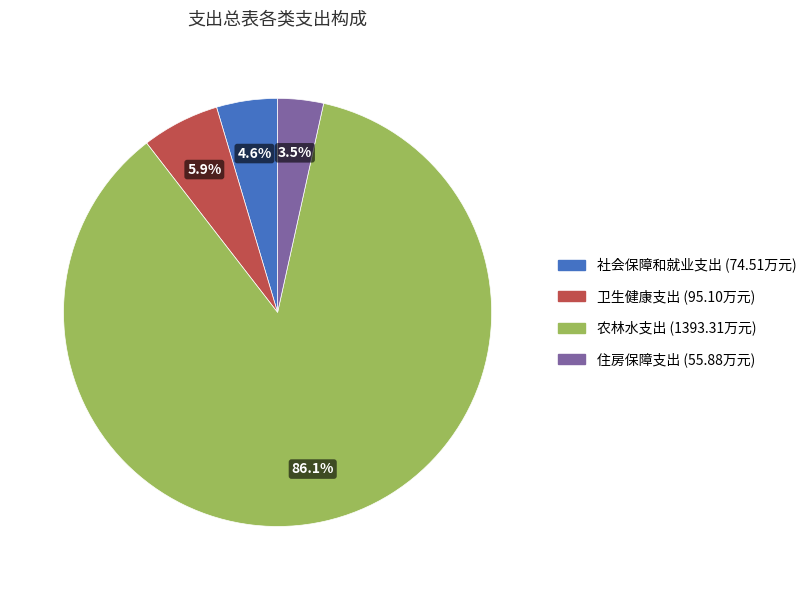

Is there any slice that represents more than half of the pie?

Yes